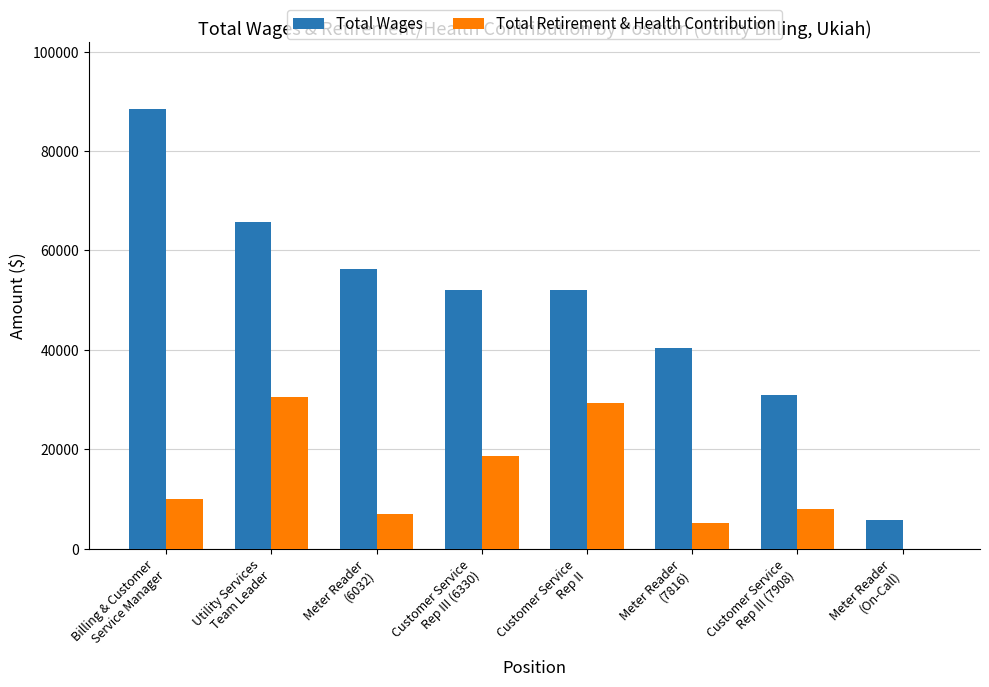

The value of Total Retirement & Health Contribution at Utility Services
Team Leader is 30461. True or false?

True